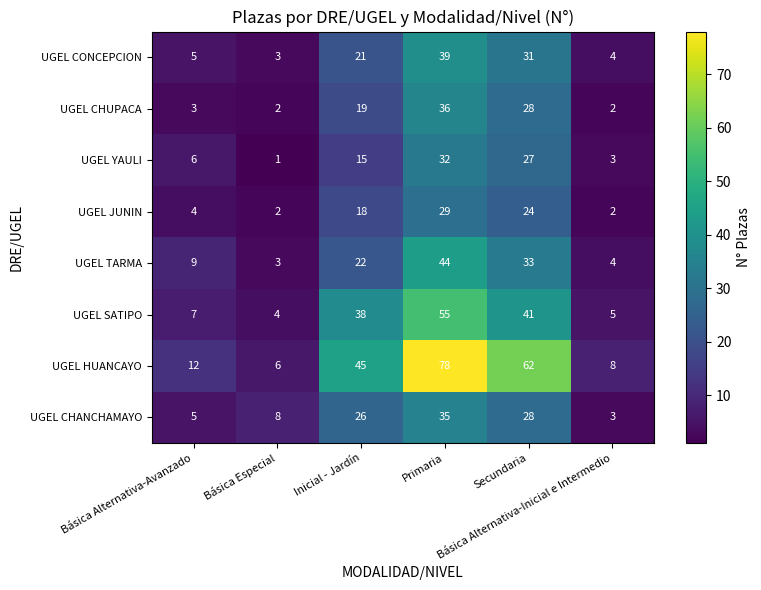

What is the average value of the UGEL JUNIN series?

13